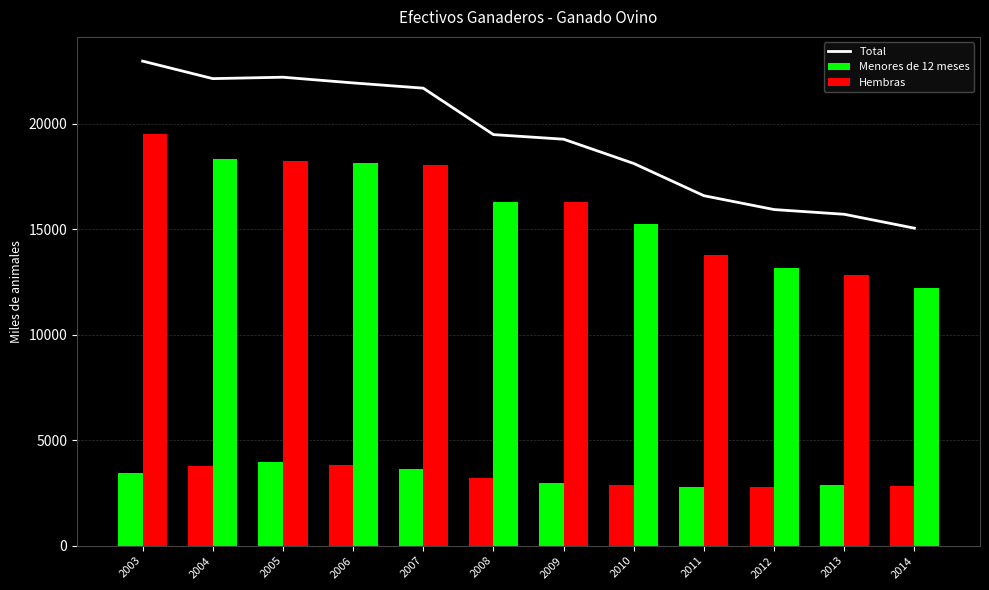

Reading left to right, transcribe all the data shown in this chart.

Total: 2003=22978.6	2004=22148.7	2005=22215.0	2006=21945.0	2007=21696.0	2008=19494.5	2009=19275.5	2010=18125.0	2011=16596.0	2012=15940.2	2013=15715.9	2014=15057.3
Menores de 12 meses: 2003=3469.5	2004=3791.7	2005=3974.0	2006=3811.8	2007=3658.3	2008=3205.0	2009=2974.6	2010=2870.0	2011=2807.0	2012=2777.2	2013=2866.2	2014=2828.5
Hembras: 2003=19509.0	2004=18357.1	2005=18241.0	2006=18133.2	2007=18037.7	2008=16289.5	2009=16300.9	2010=15255.0	2011=13789.0	2012=13162.9	2013=12849.7	2014=12228.8